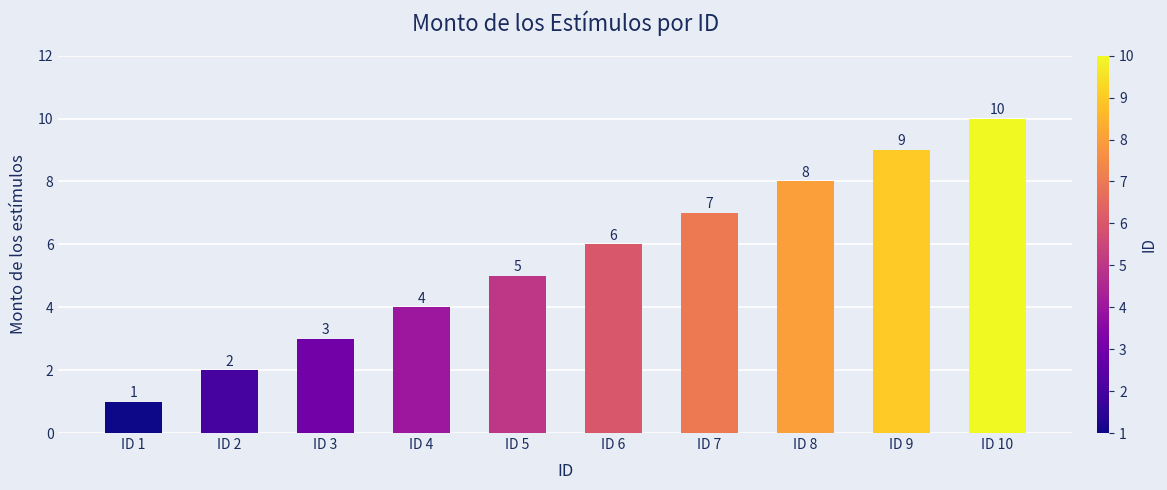

How many values are below 6?

5